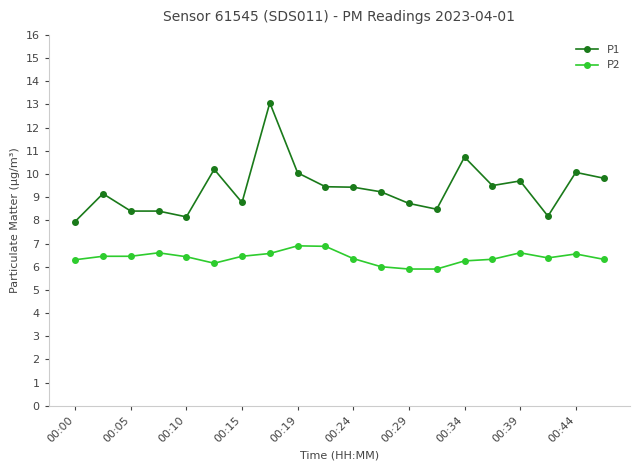

Rank the series by their average value, from lowest to highest.

P2, P1